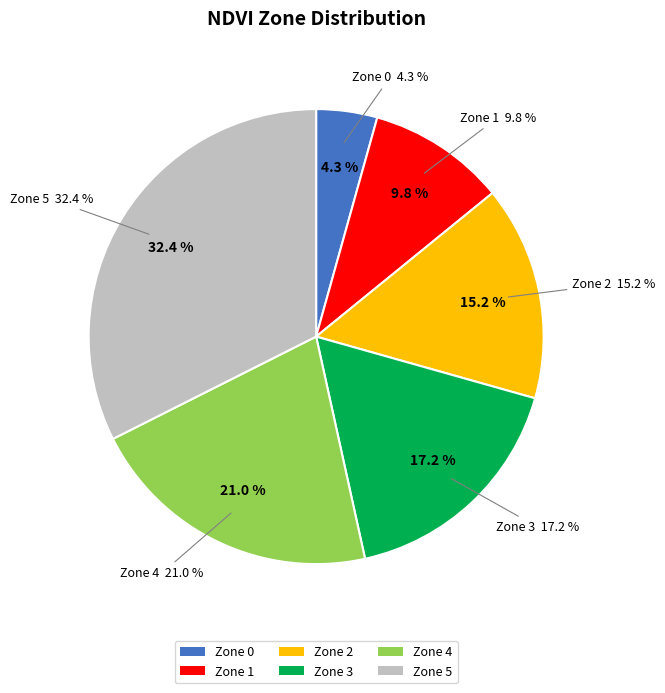

Do Zone 0 and Zone 2 together represent more than half of the pie?

No